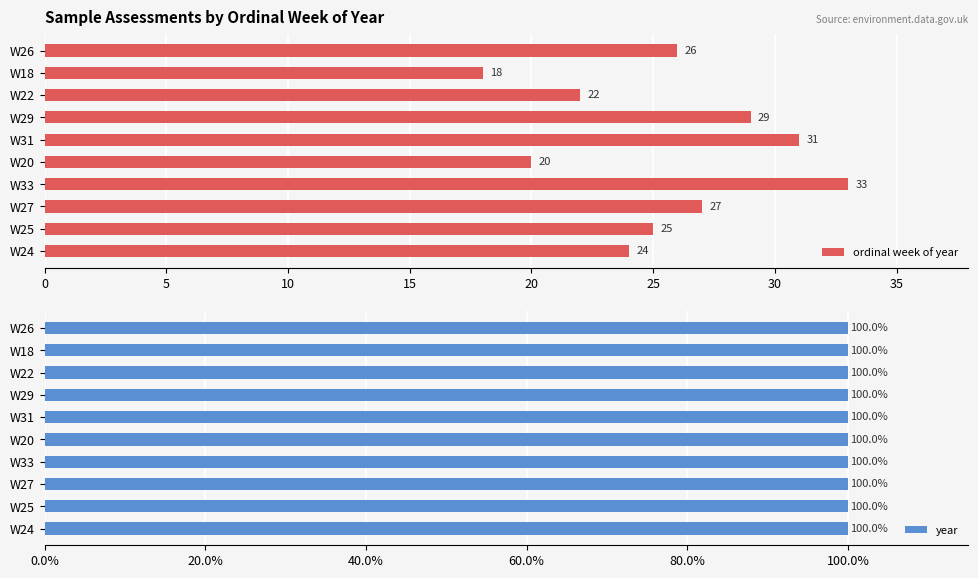

What is the sum of all ordinal week of year values?

255